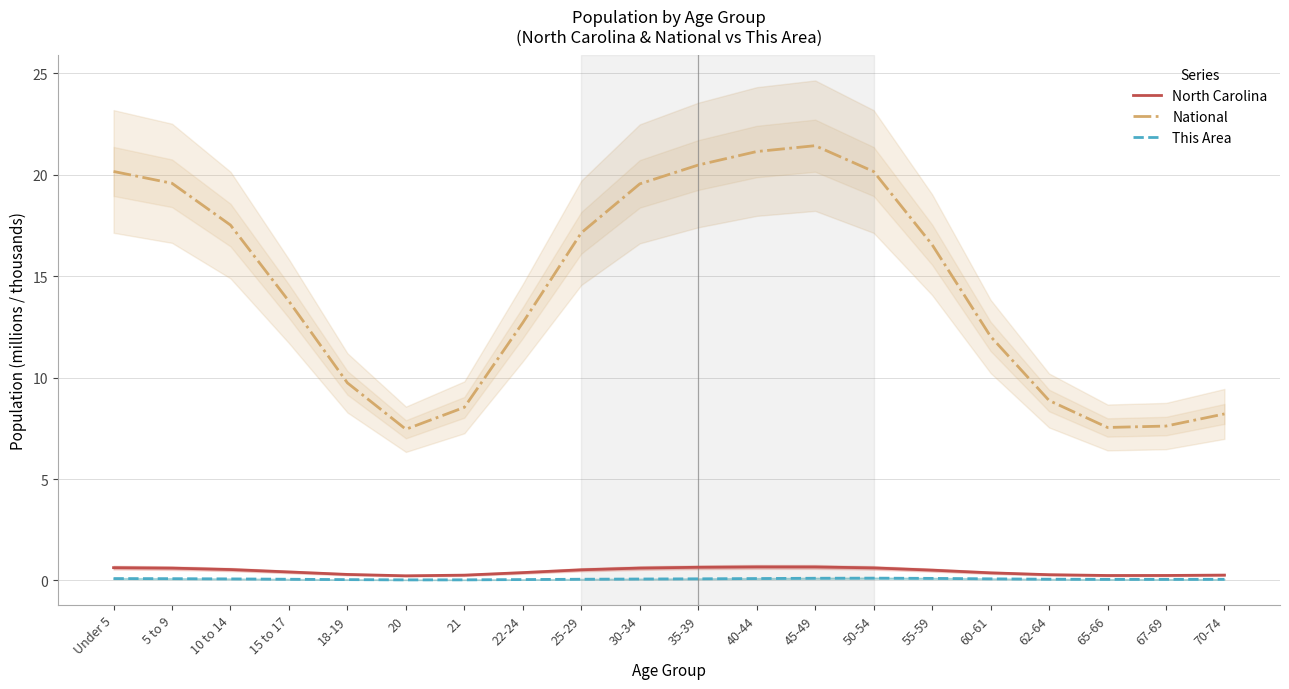

What is the minimum value for National?

7.5